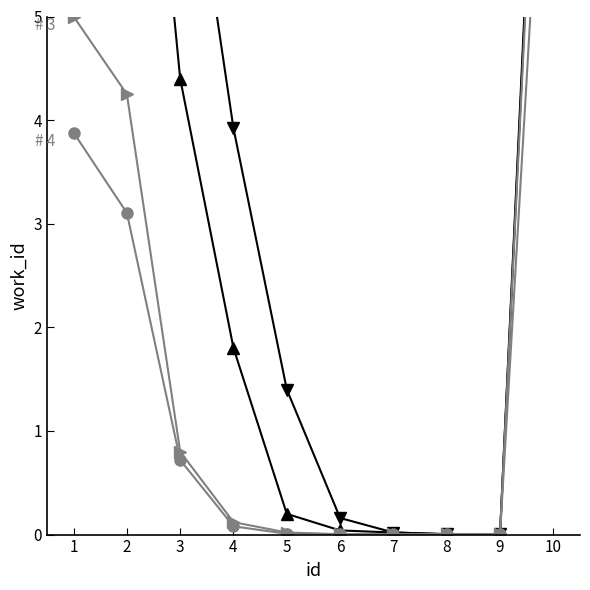

What are all the series names shown in the legend?

# 1, # 2, # 3, # 4